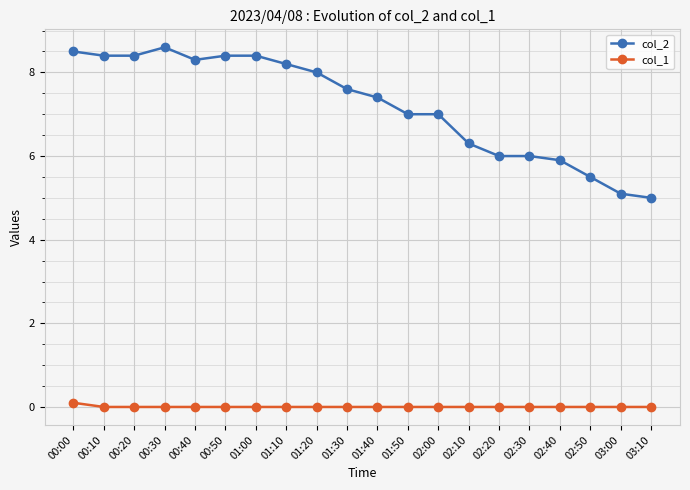

At which label does col_2 first exceed 7?

00:00